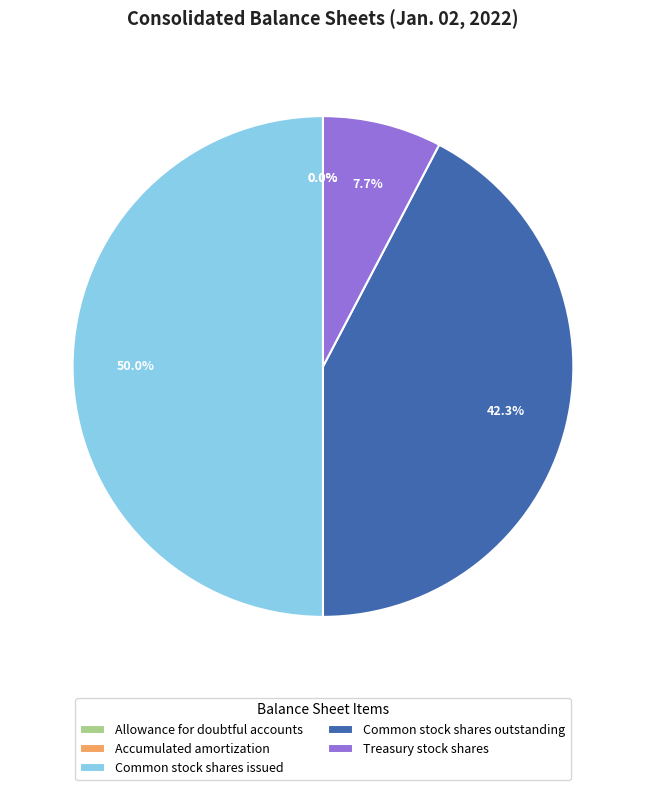

Which category has the biggest portion of the pie?

Common stock shares issued